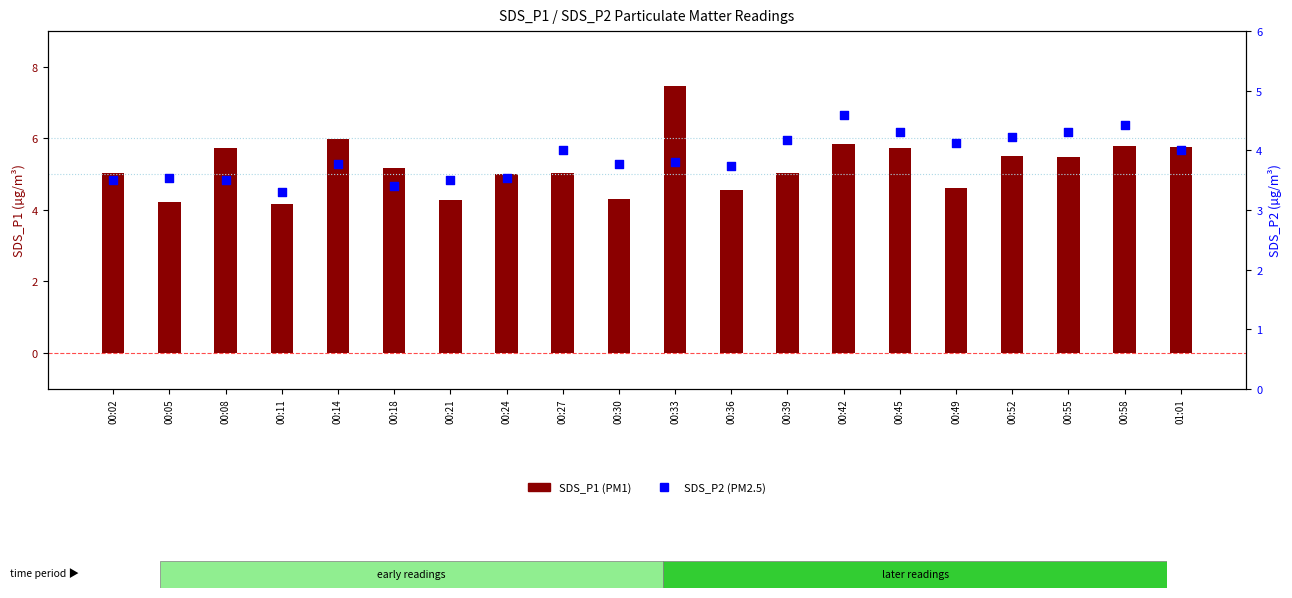

Is the value of SDS_P1 (PM1) at 00:21 greater than the value of SDS_P2 (PM2.5) at 00:11?

Yes